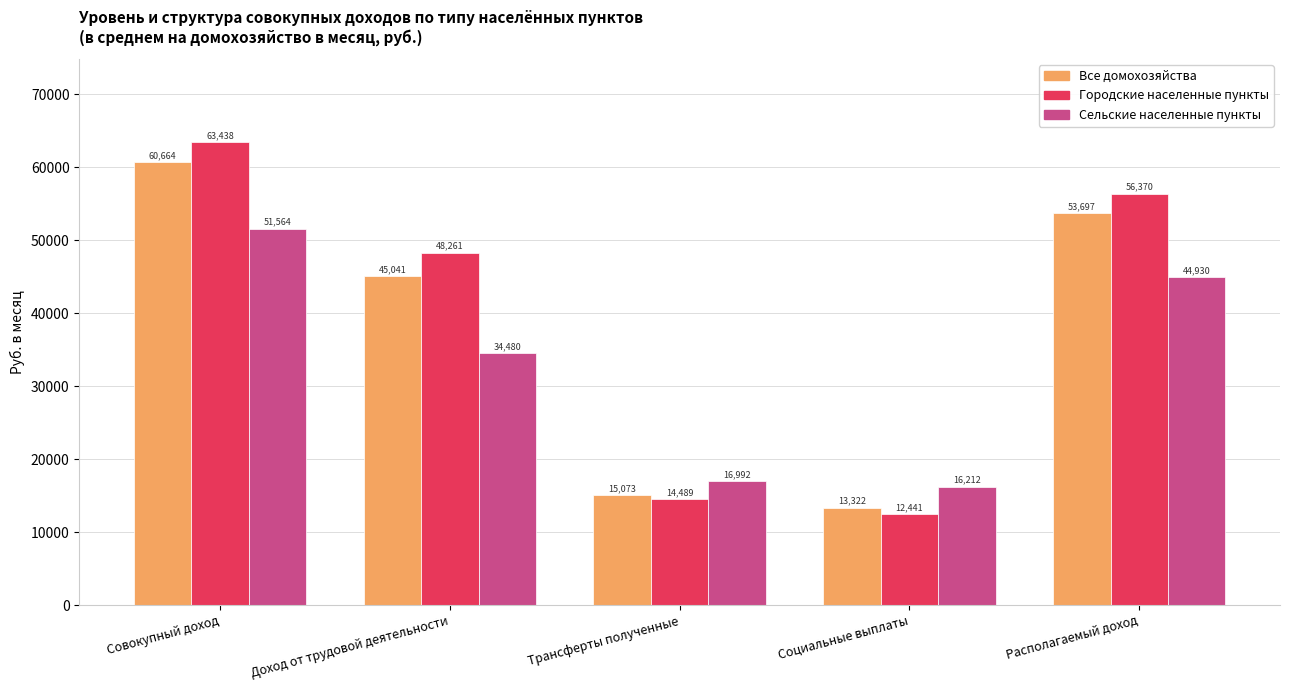

What is the lowest value of the Все домохозяйства series?

13322.1